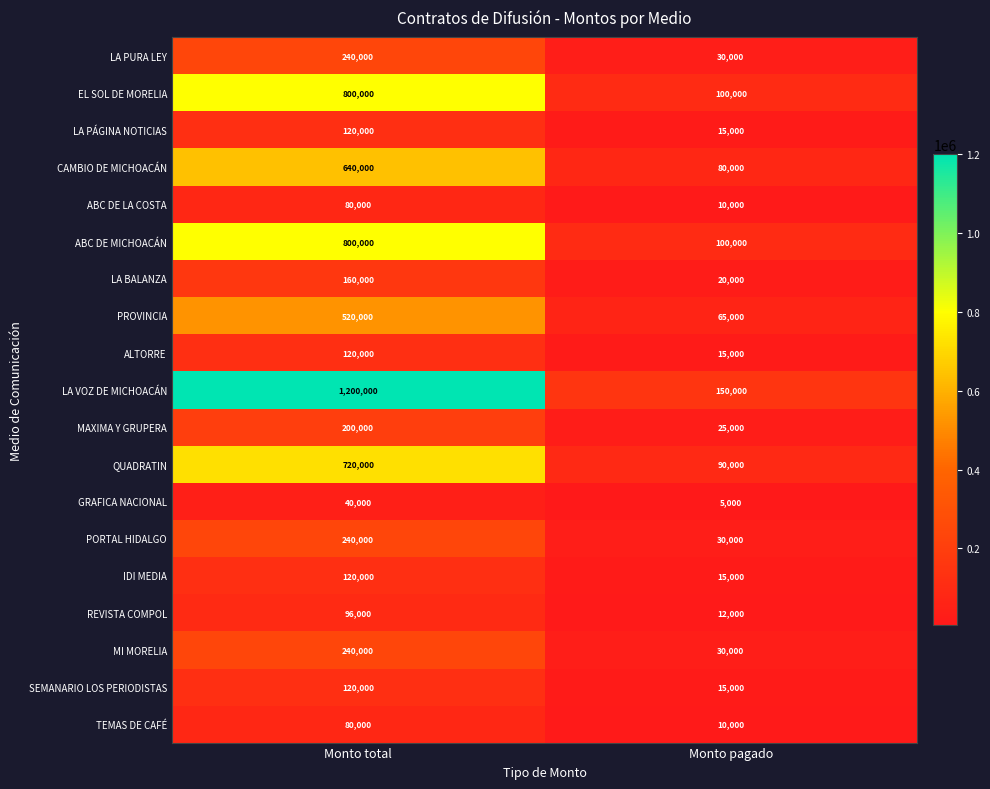

What is the spread (max minus min) of values at Monto pagado?

145000